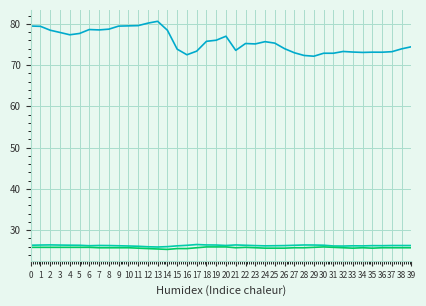

What is the difference between the highest and lowest values at 34?

47.4